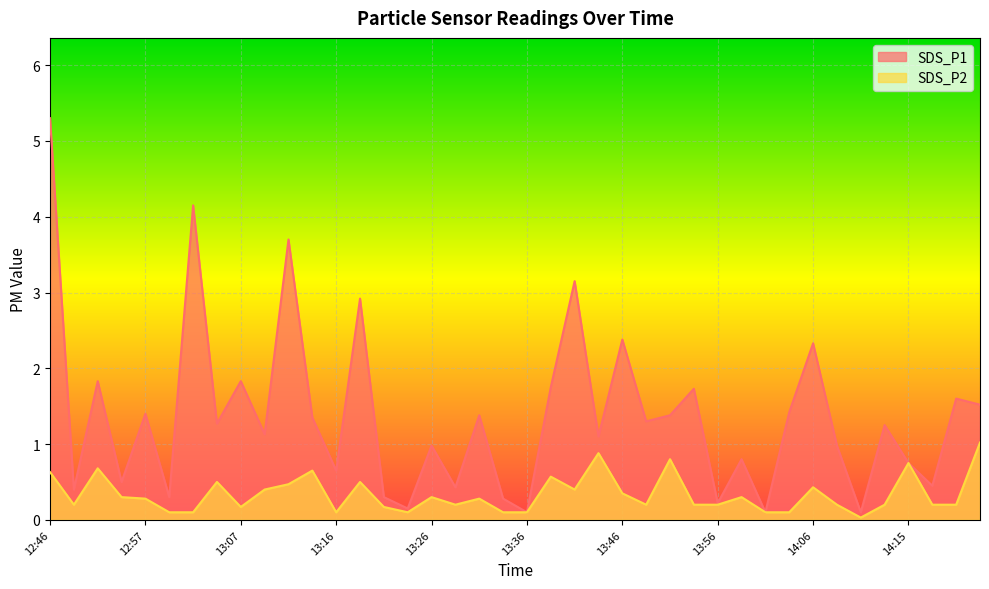

Between 13:04 and 14:23, which is larger?

14:23